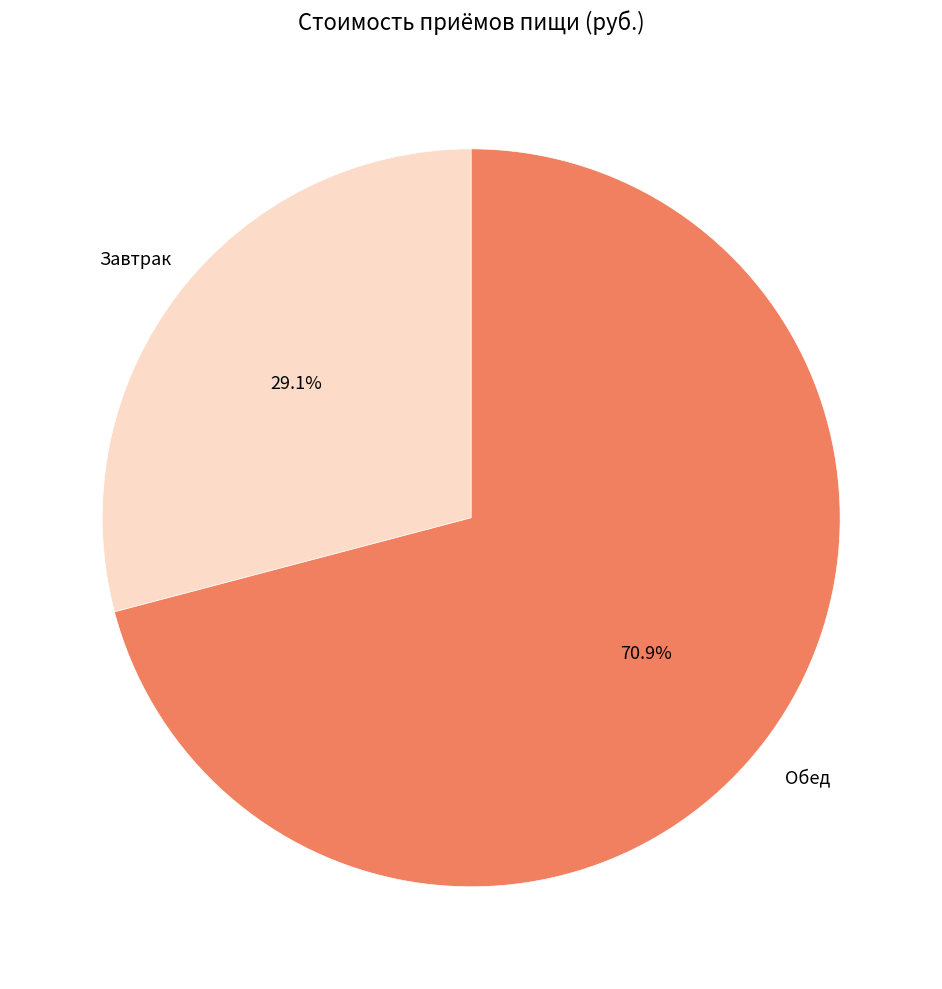

Rank the categories by value from lowest to highest.

Завтрак, Обед